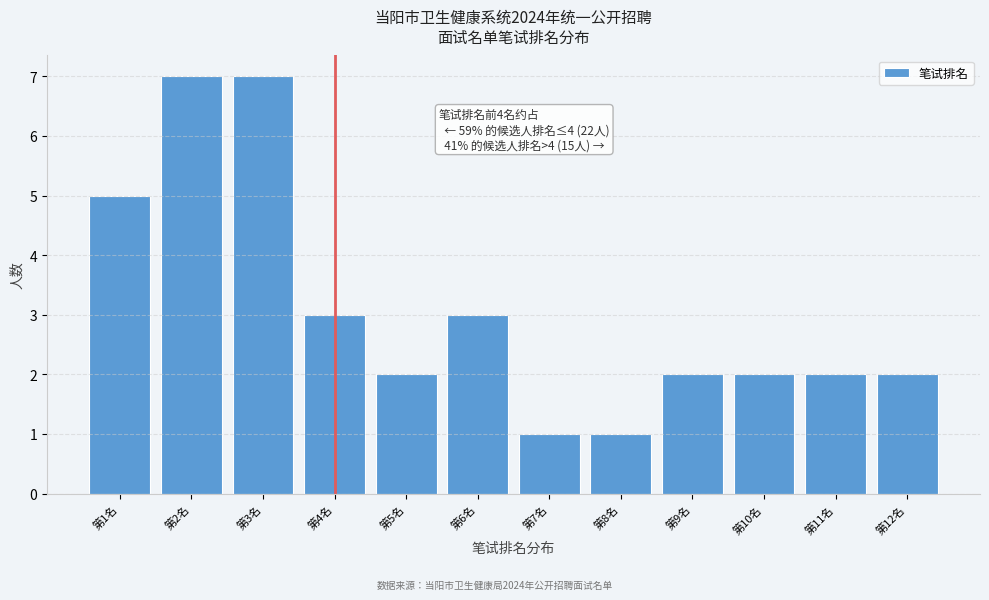

Reading left to right, extract all data points from this chart.

5	7	7	3	2	3	1	1	2	2	2	2